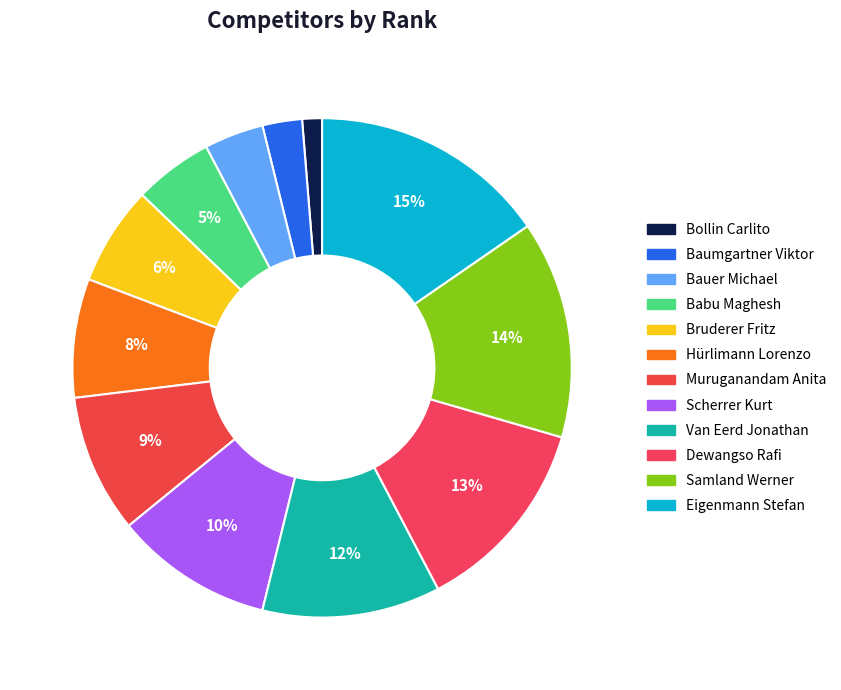

True or false: Eigenmann Stefan accounts for 24% of the total.

False